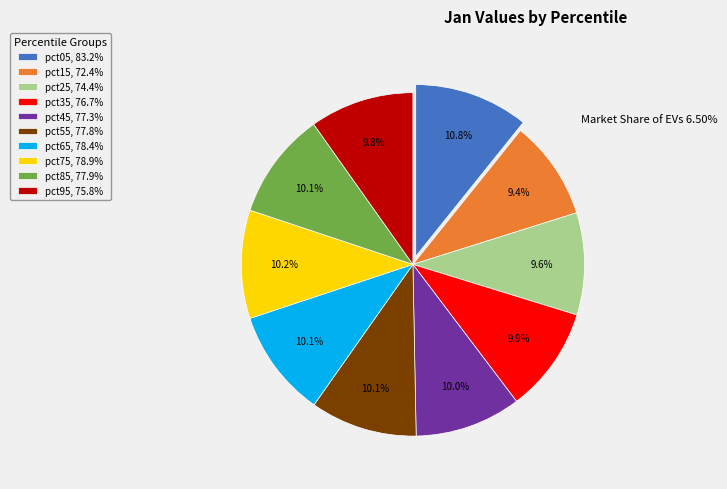

Count the number of slices in the pie.

10